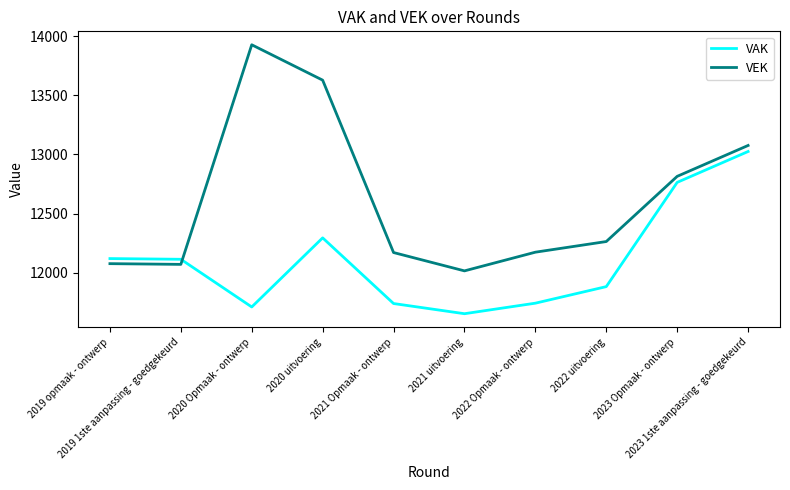

What is the difference between the maximum and second lowest values in the VAK series?

1314